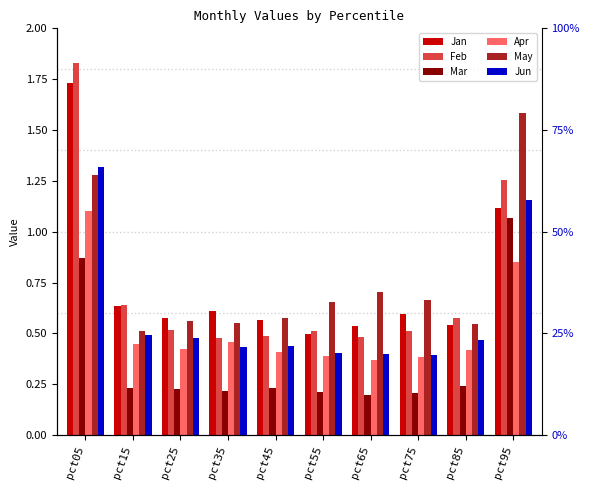

Rank the categories by Feb value from highest to lowest.

pct05, pct95, pct15, pct85, pct25, pct55, pct75, pct45, pct65, pct35